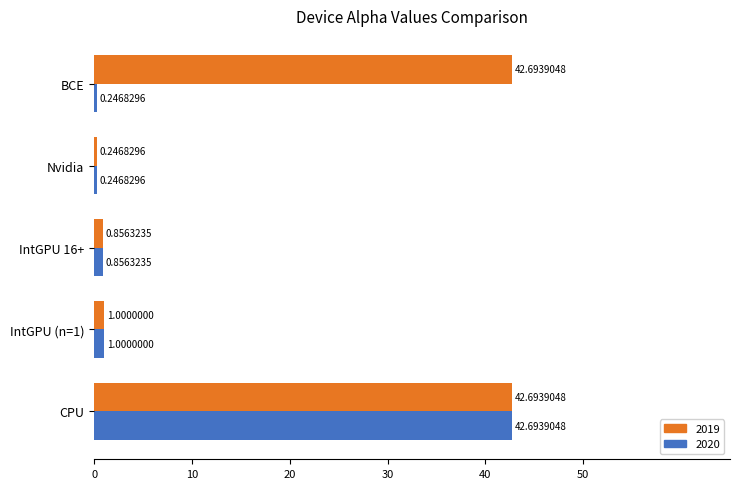

List the series in order of their overall mean, highest first.

2019, 2020